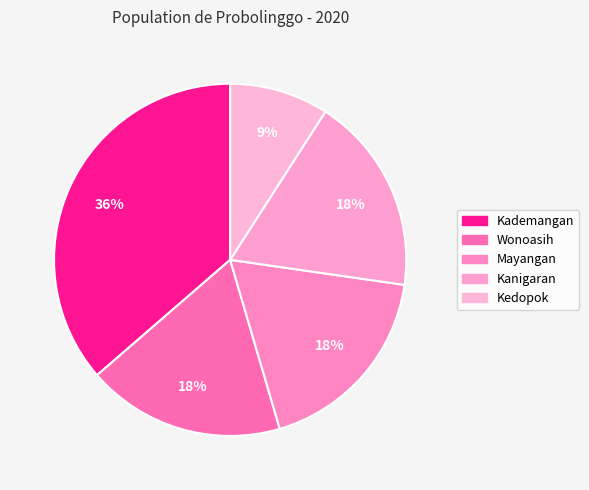

What is the largest slice in the pie chart?

Kademangan